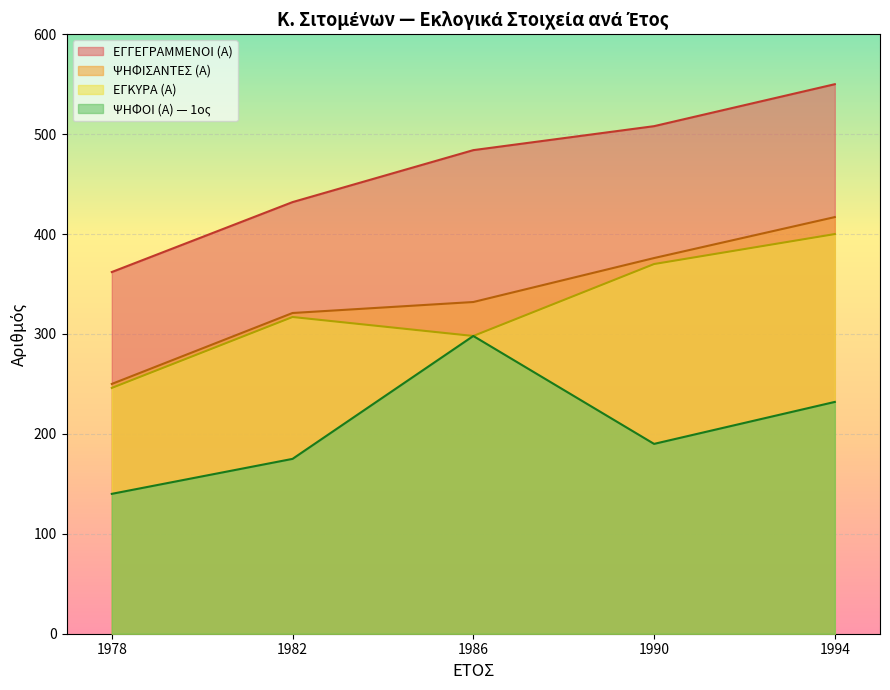

The value of ΨΗΦΙΣΑΝΤΕΣ (Α) at 1990-Α is 376. True or false?

True